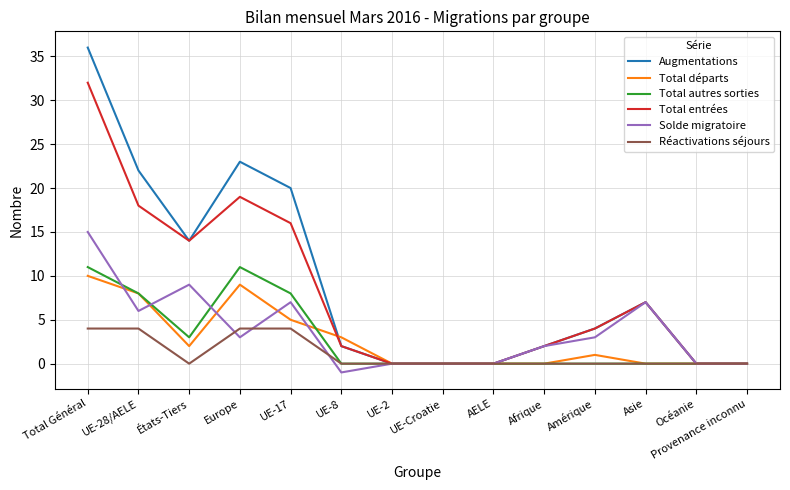

What is the maximum value for Total autres sorties?

11